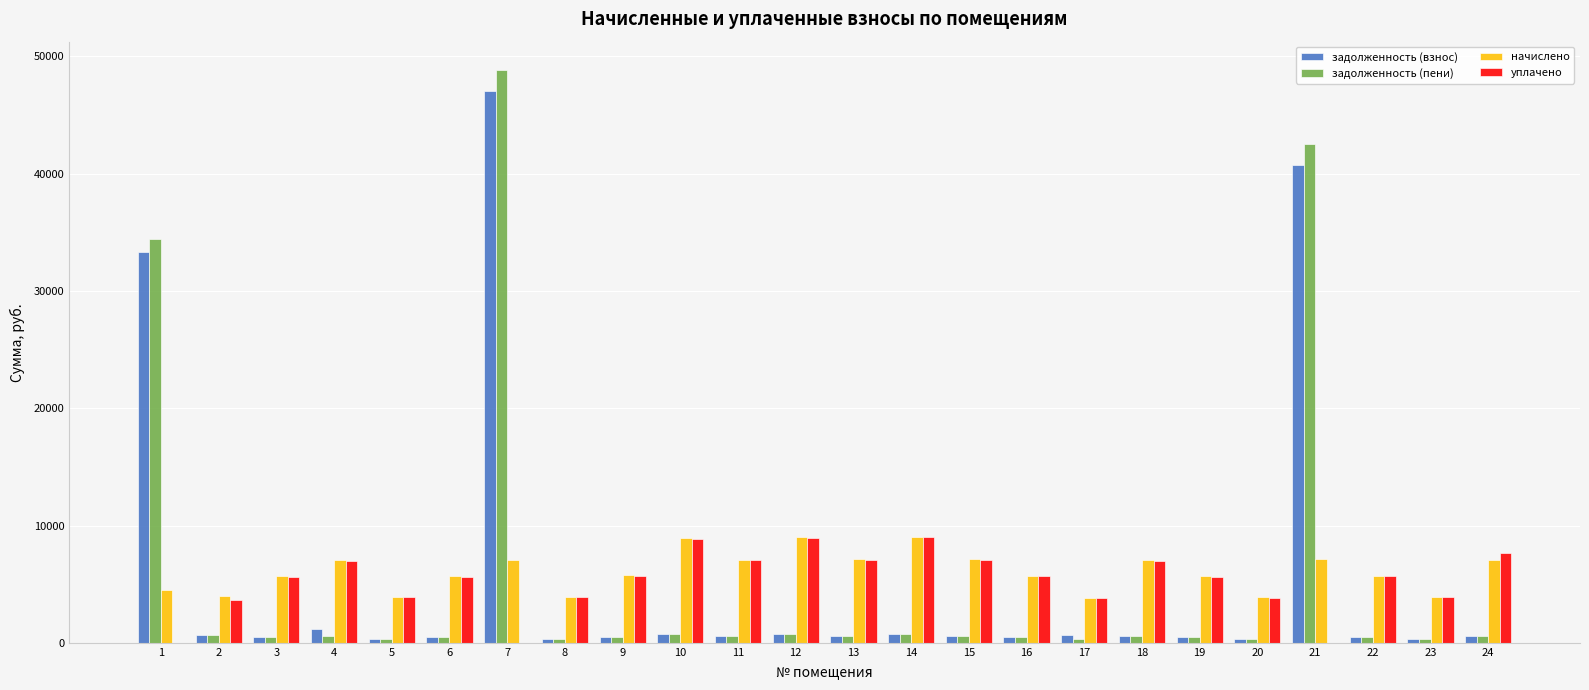

Is the value of задолженность (взнос) at 19 greater than the value of уплачено at 22?

No